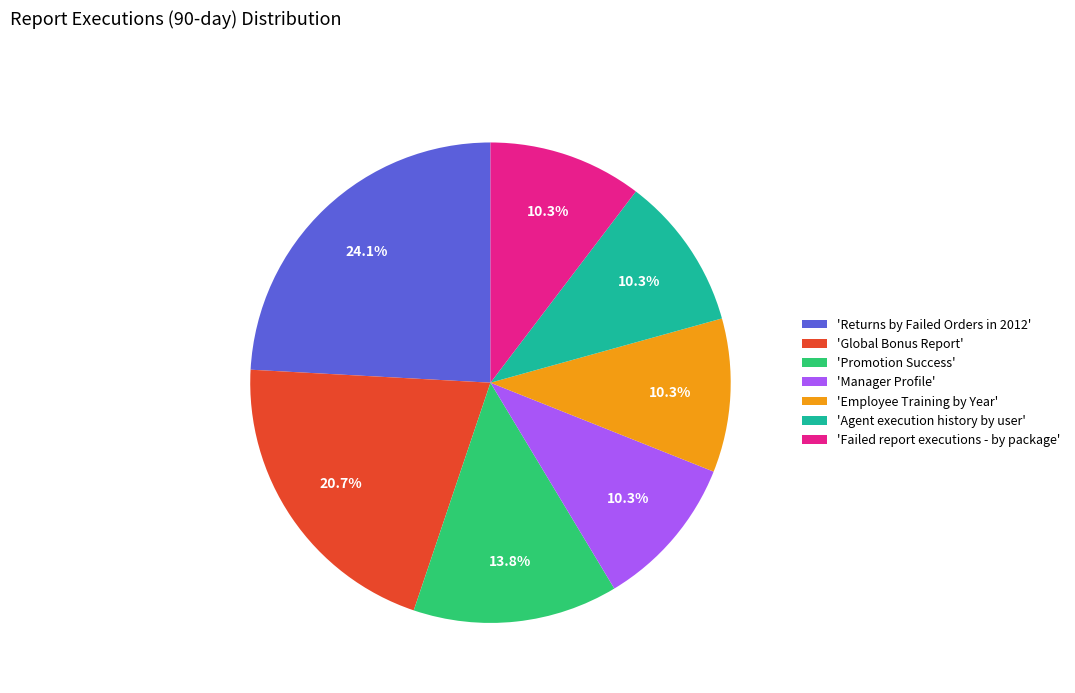

How many slices are in this pie chart?

7